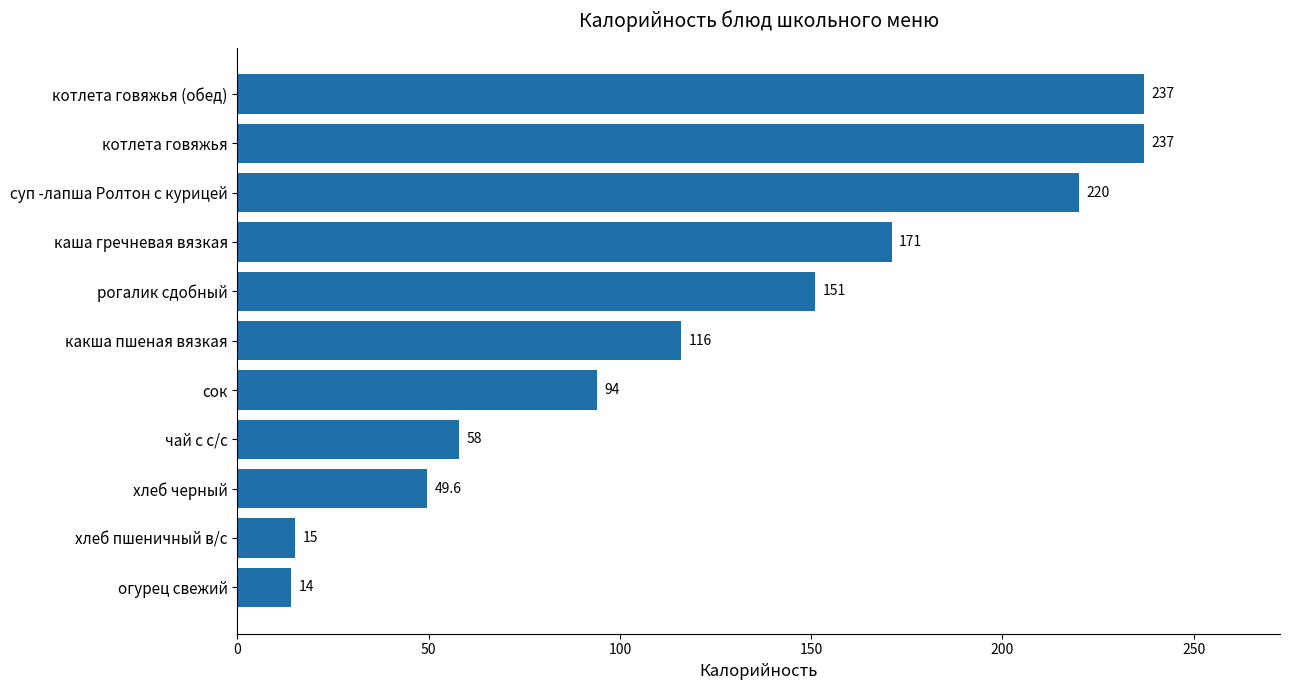

The value at рогалик сдобный is 91.2. True or false?

False